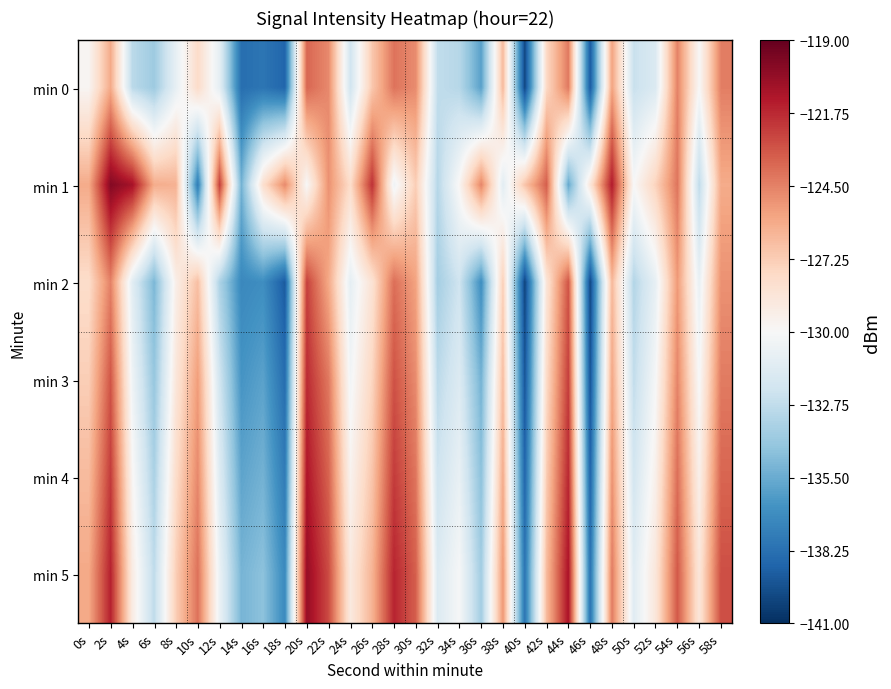

Between 58s and 10s, which is larger?

58s